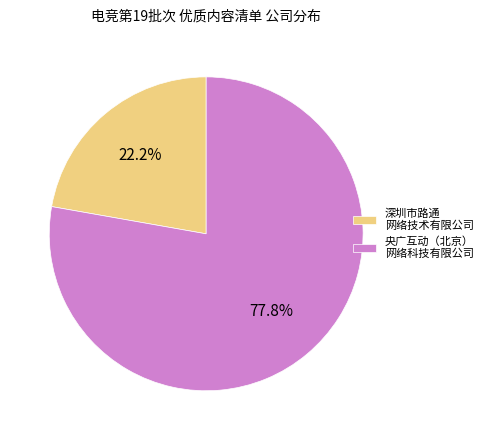

Do 深圳市路通 网络技术有限公司 and 央广互动（北京） 网络科技有限公司 together represent more than half of the pie?

Yes